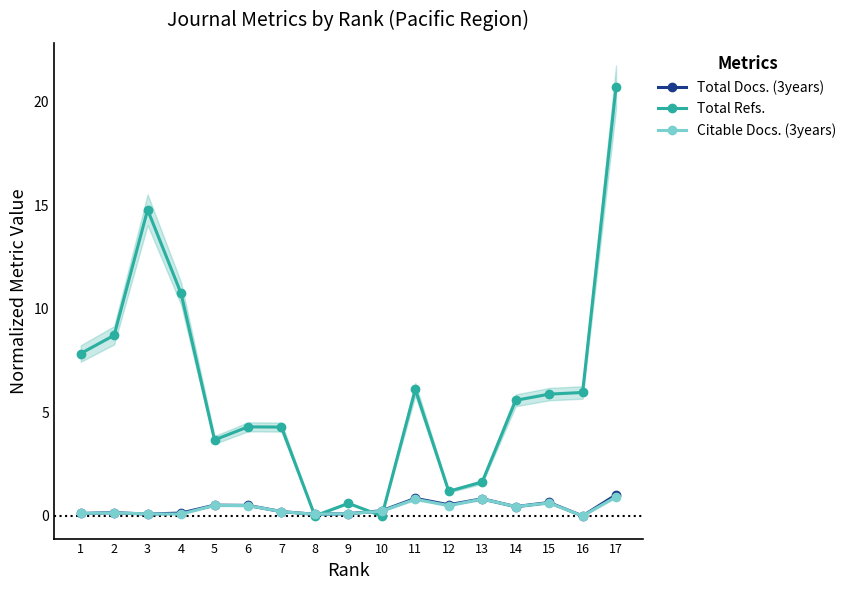

Is this an area chart (filled region under the line)?

No